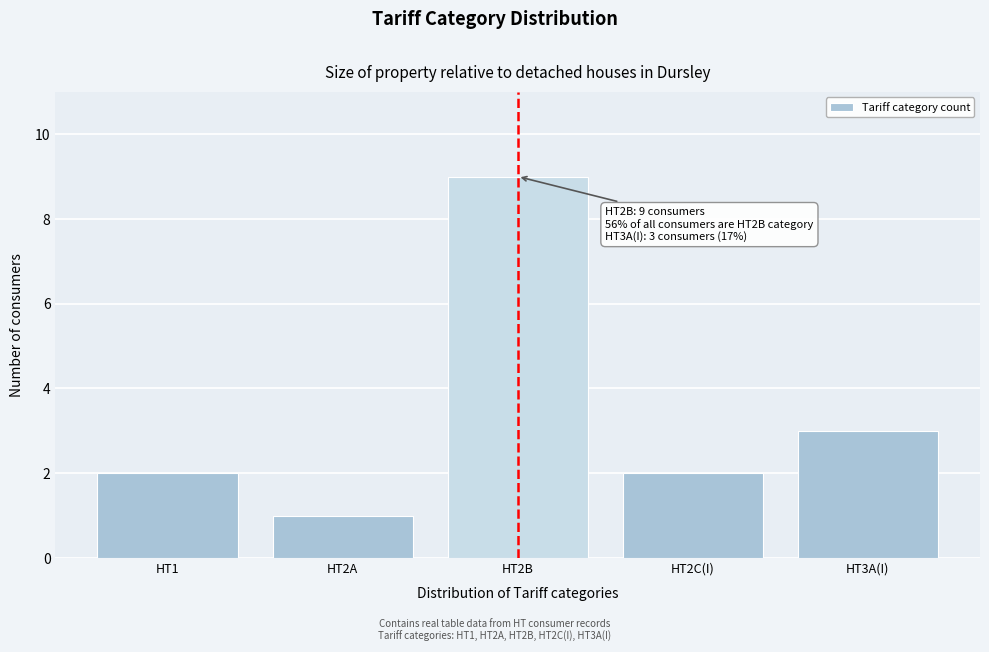

Reading left to right, extract all data points from this chart.

2	1	9	2	3